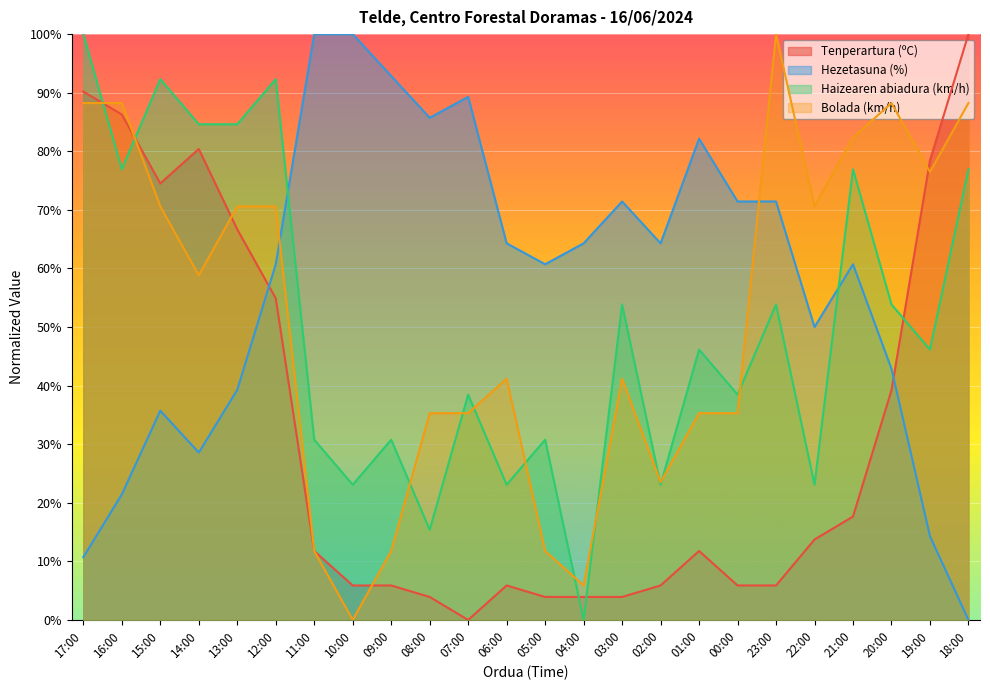

At which category does Hezetasuna (%) reach its first local valley?

14:00